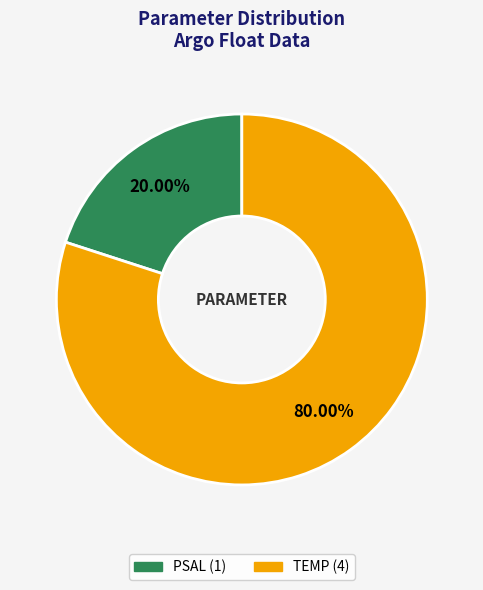

Which category has the smallest portion of the pie?

PSAL